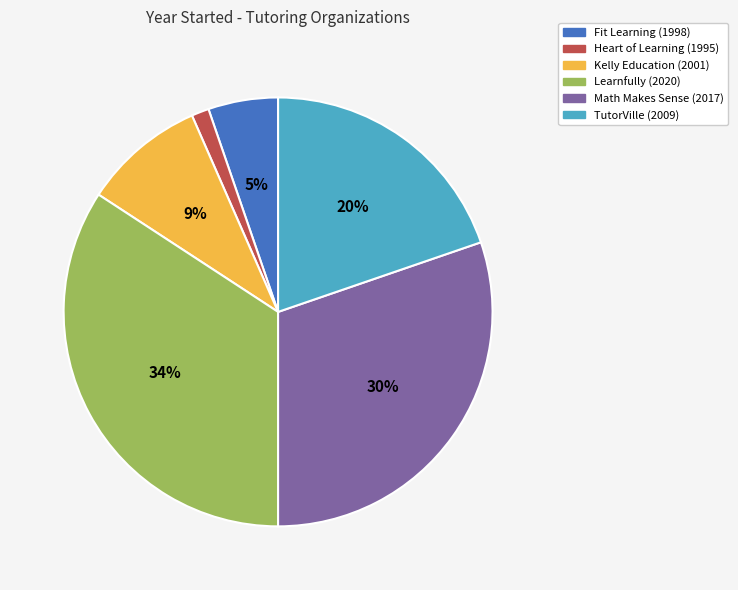

To the nearest percent, what portion does Fit Learning (1998) represent?

5%